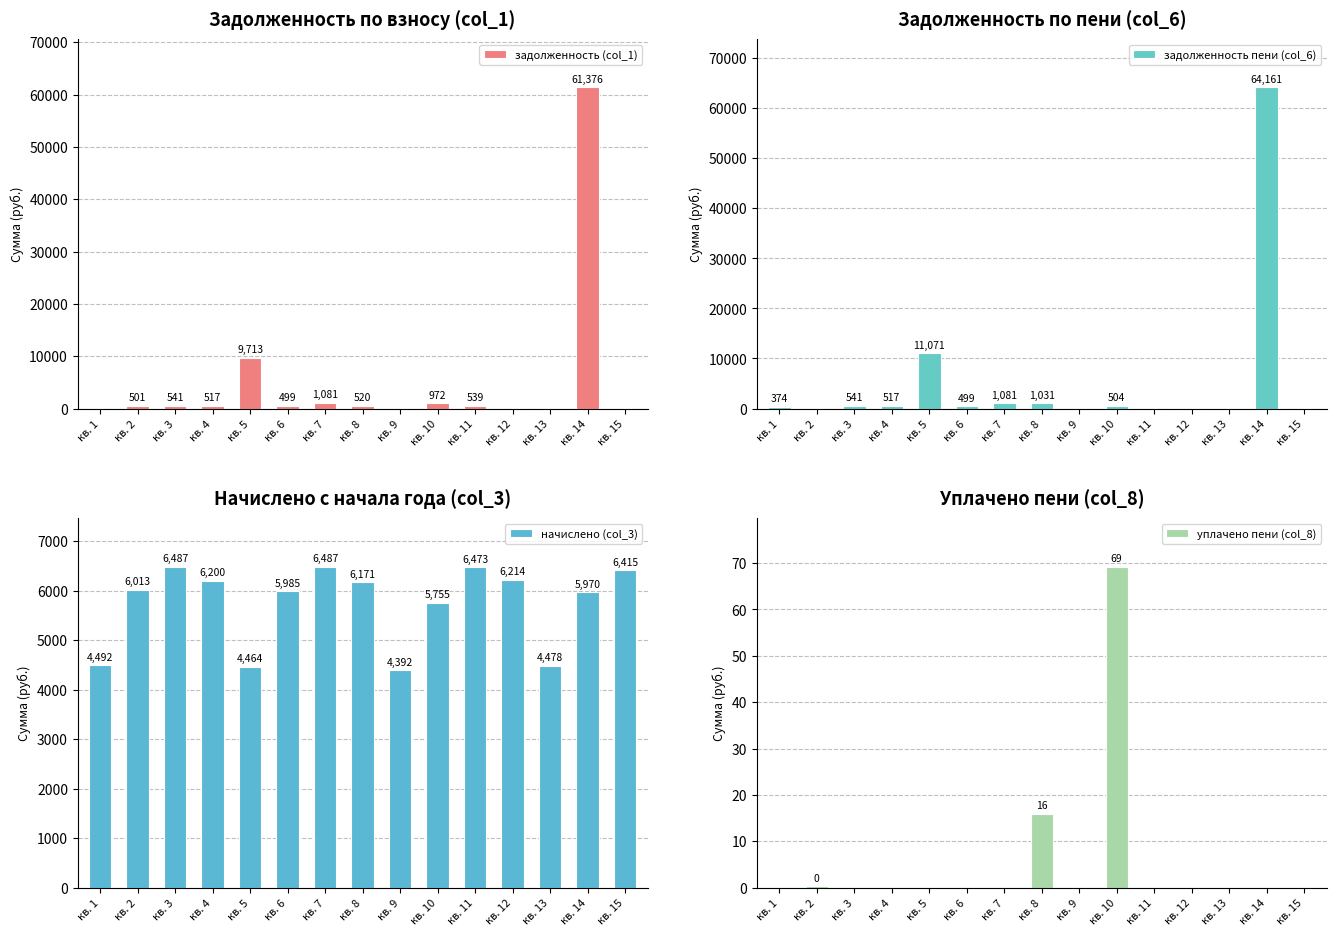

How many values in the начислено (col_3) series are below 6013?

7